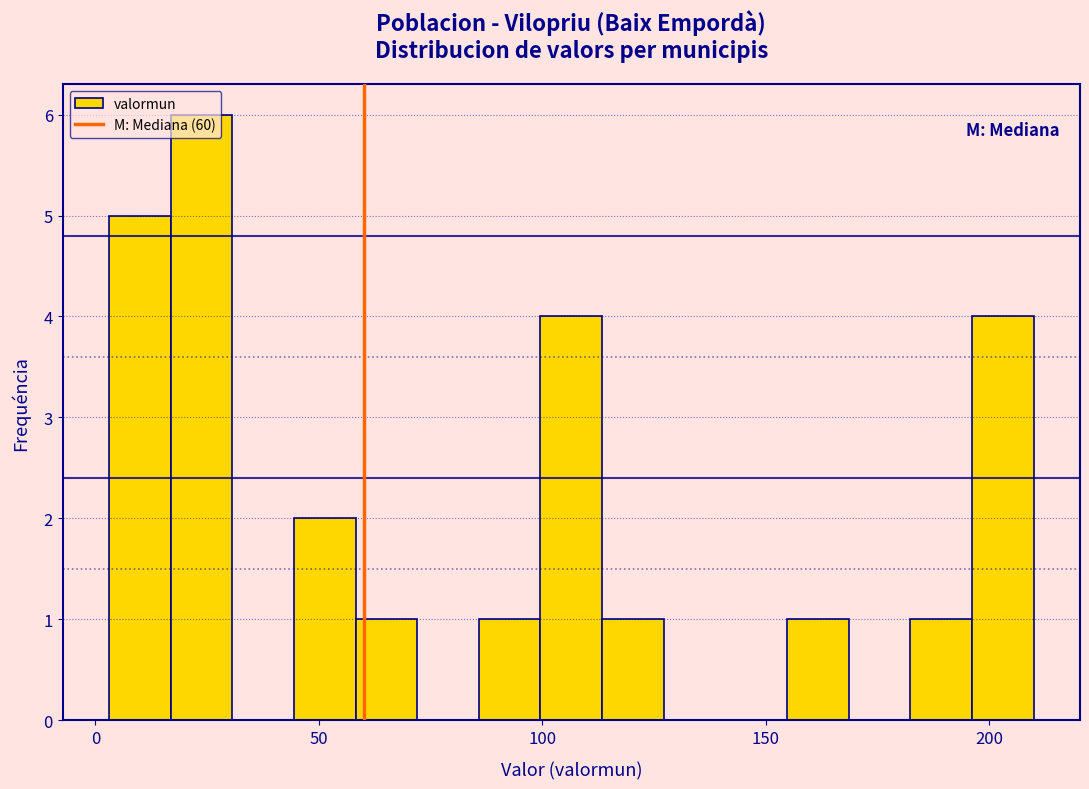

Read against the x-axis, roughly where is the centre of the tallest bar?

25